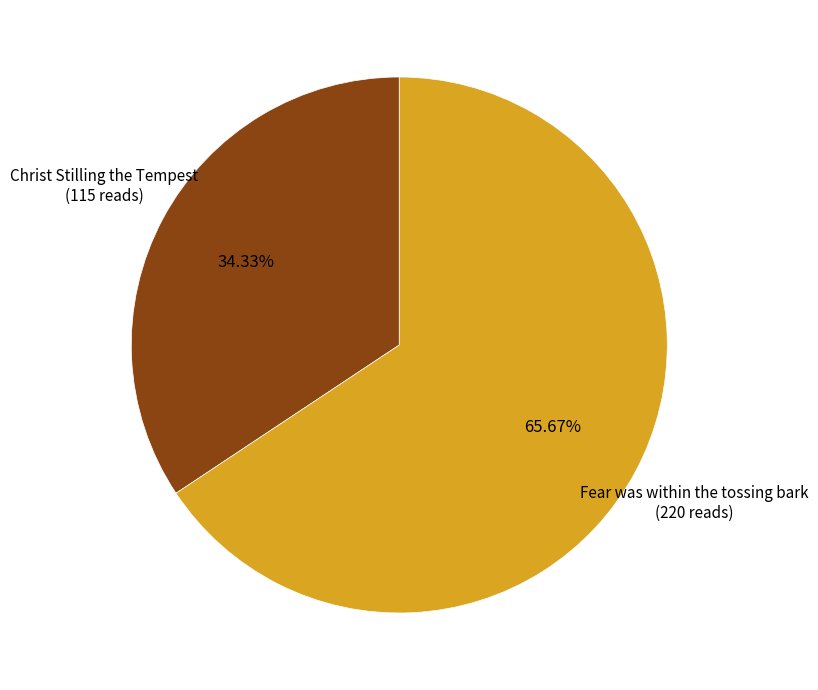

Is there any slice that represents more than half of the pie?

Yes